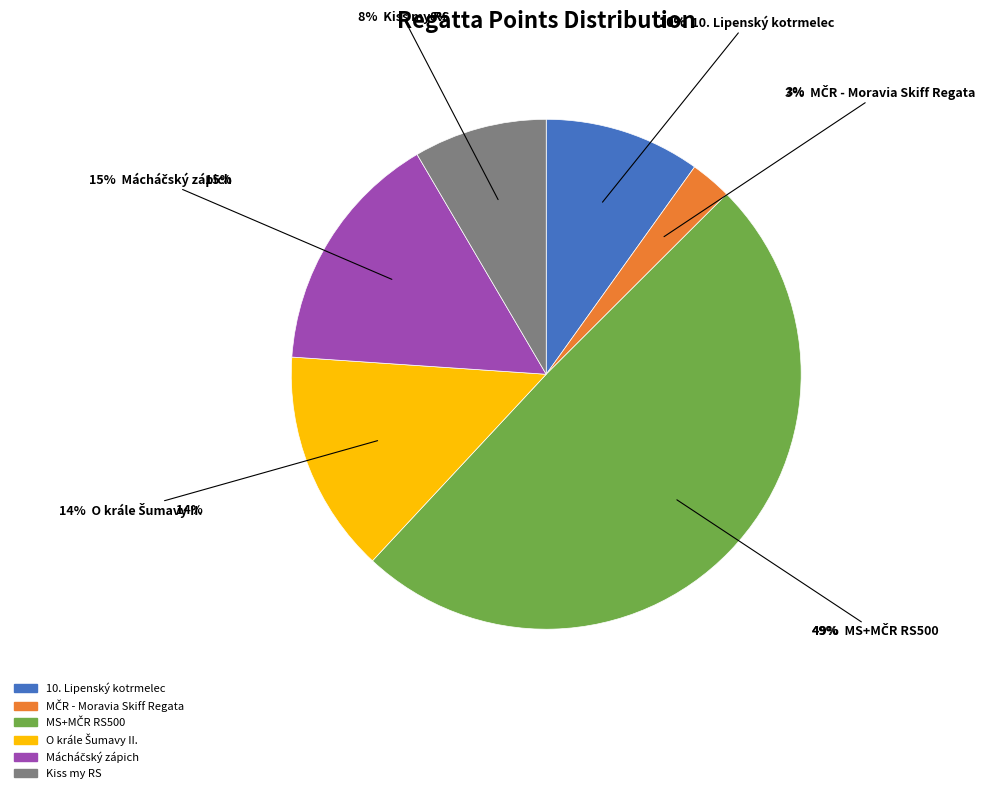

Count the number of slices in the pie.

6